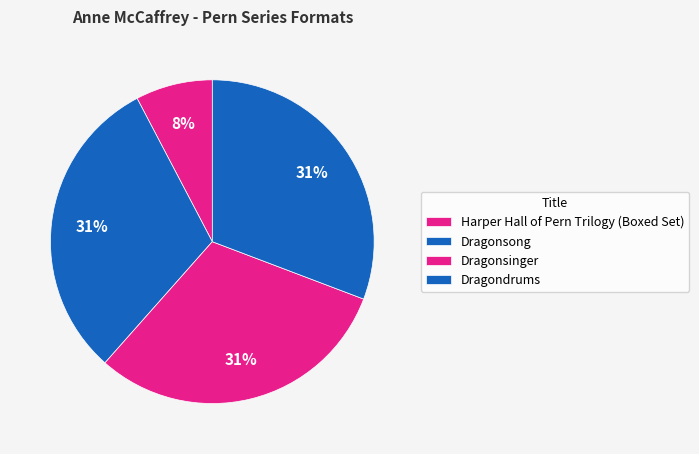

Rank the categories by value from highest to lowest.

Dragonsong, Dragonsinger, Dragondrums, Harper Hall of Pern Trilogy (Boxed Set)